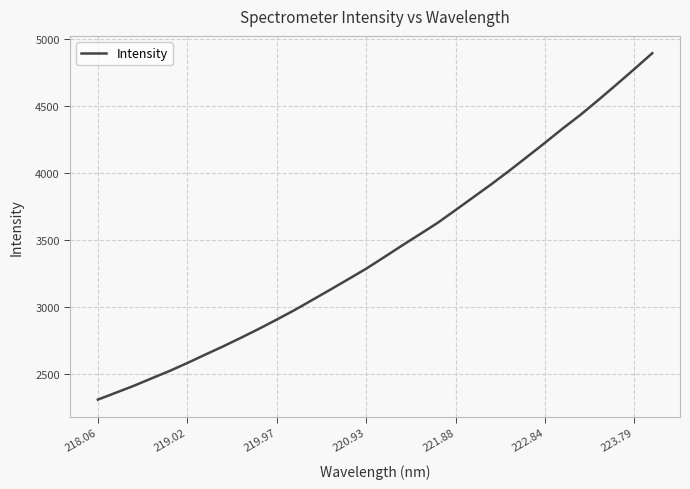

What is the minimum value shown in the chart?

2311.6